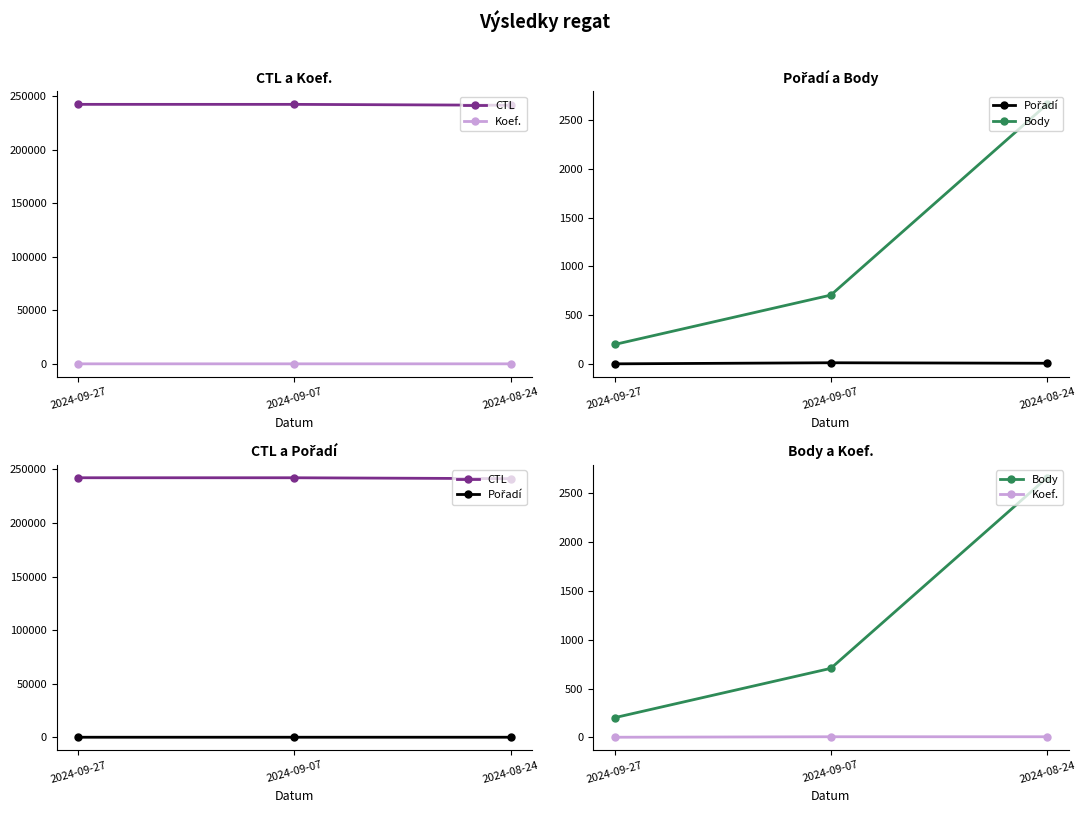

Which series has the widest spread of values?

Body